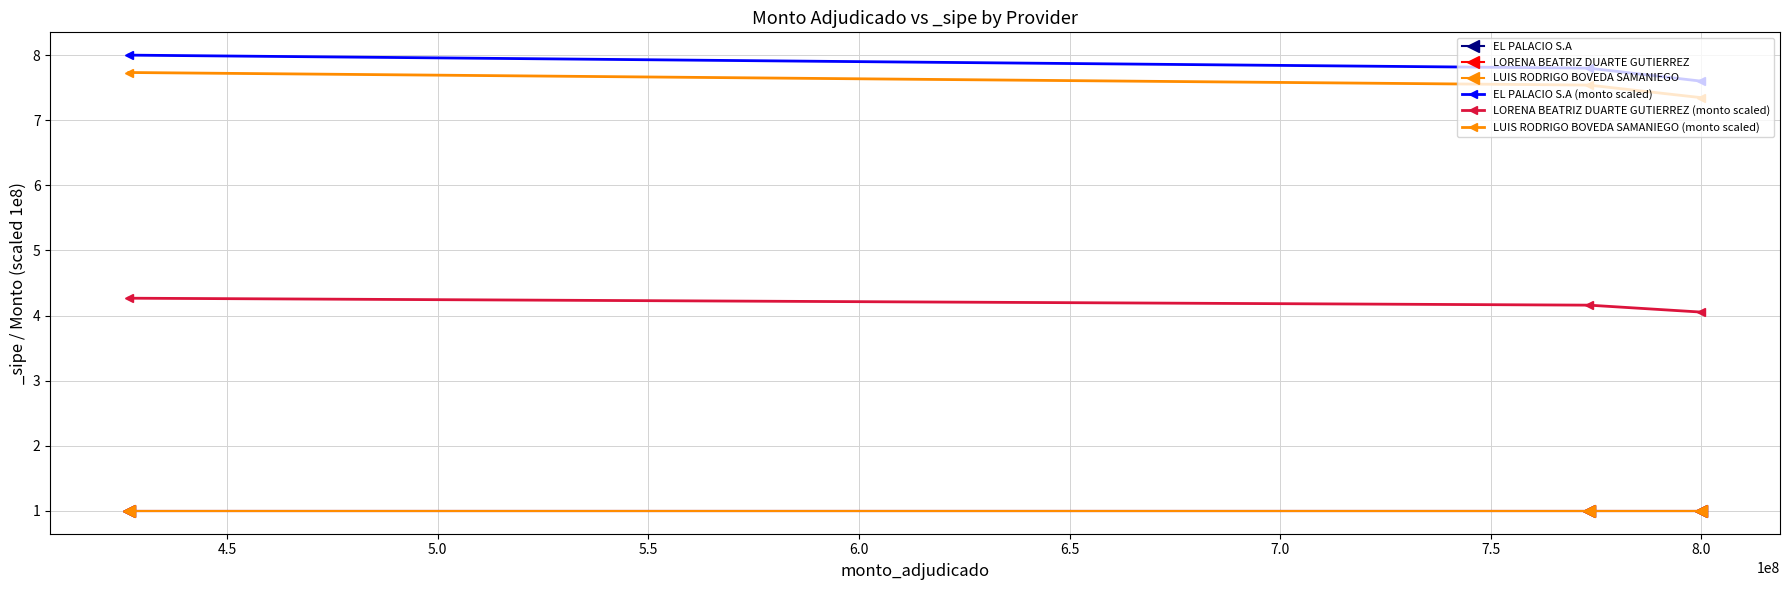

What is the label of the 3rd point from the left?

8.0